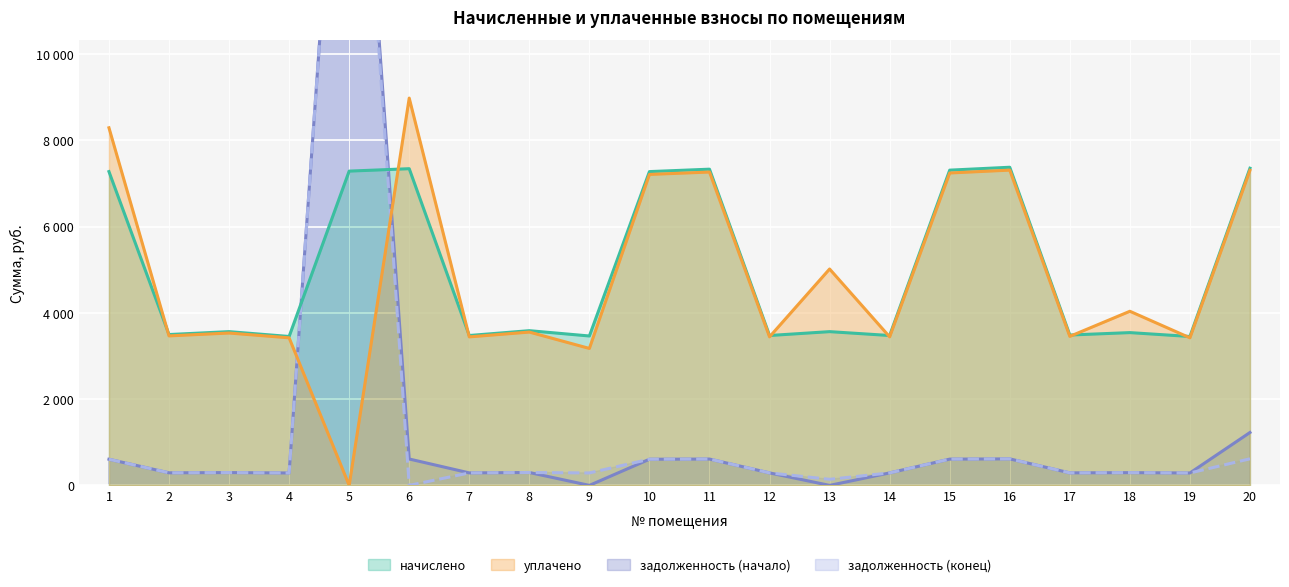

True or false: начислено has a value of 12509.7 at 15.

False